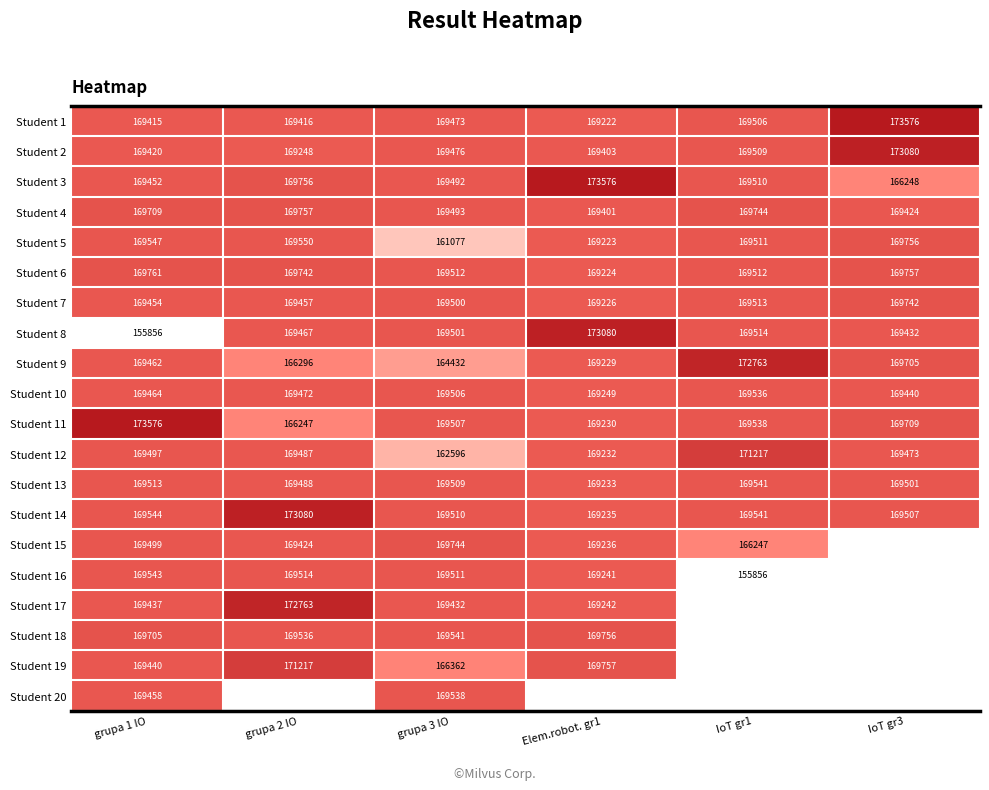

How many data points does each series have?

6